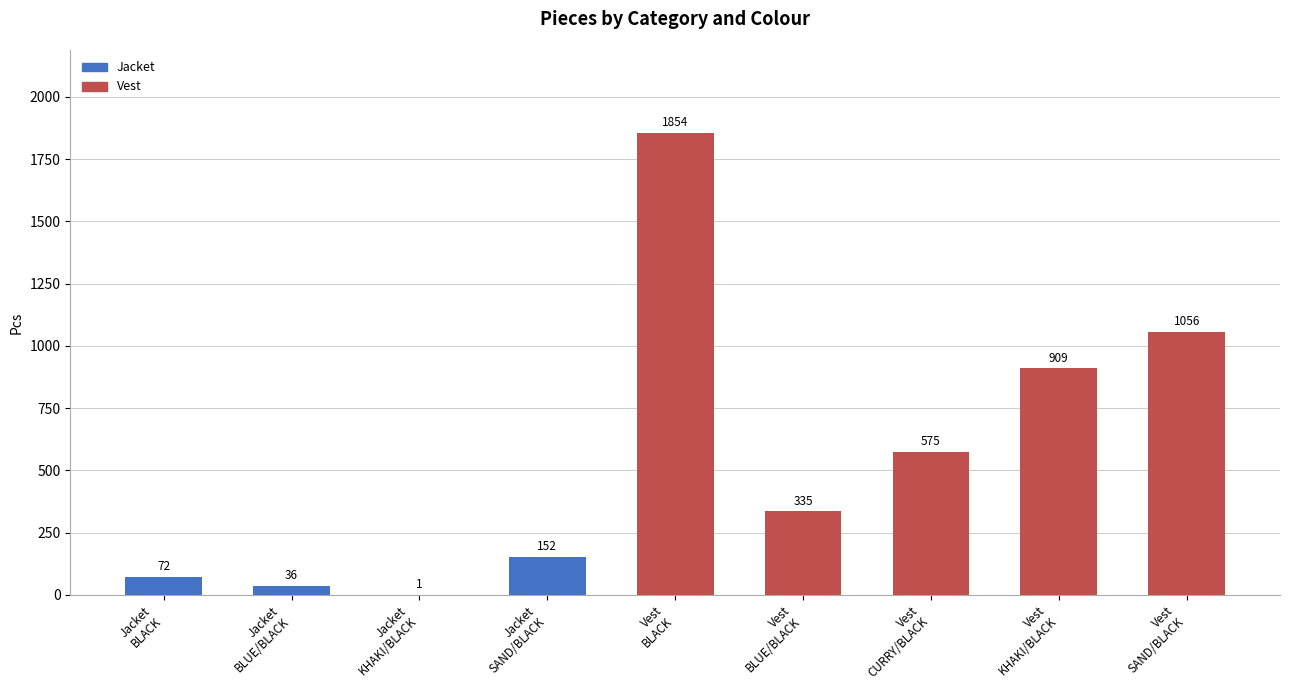

What is the sum of all values?

4990